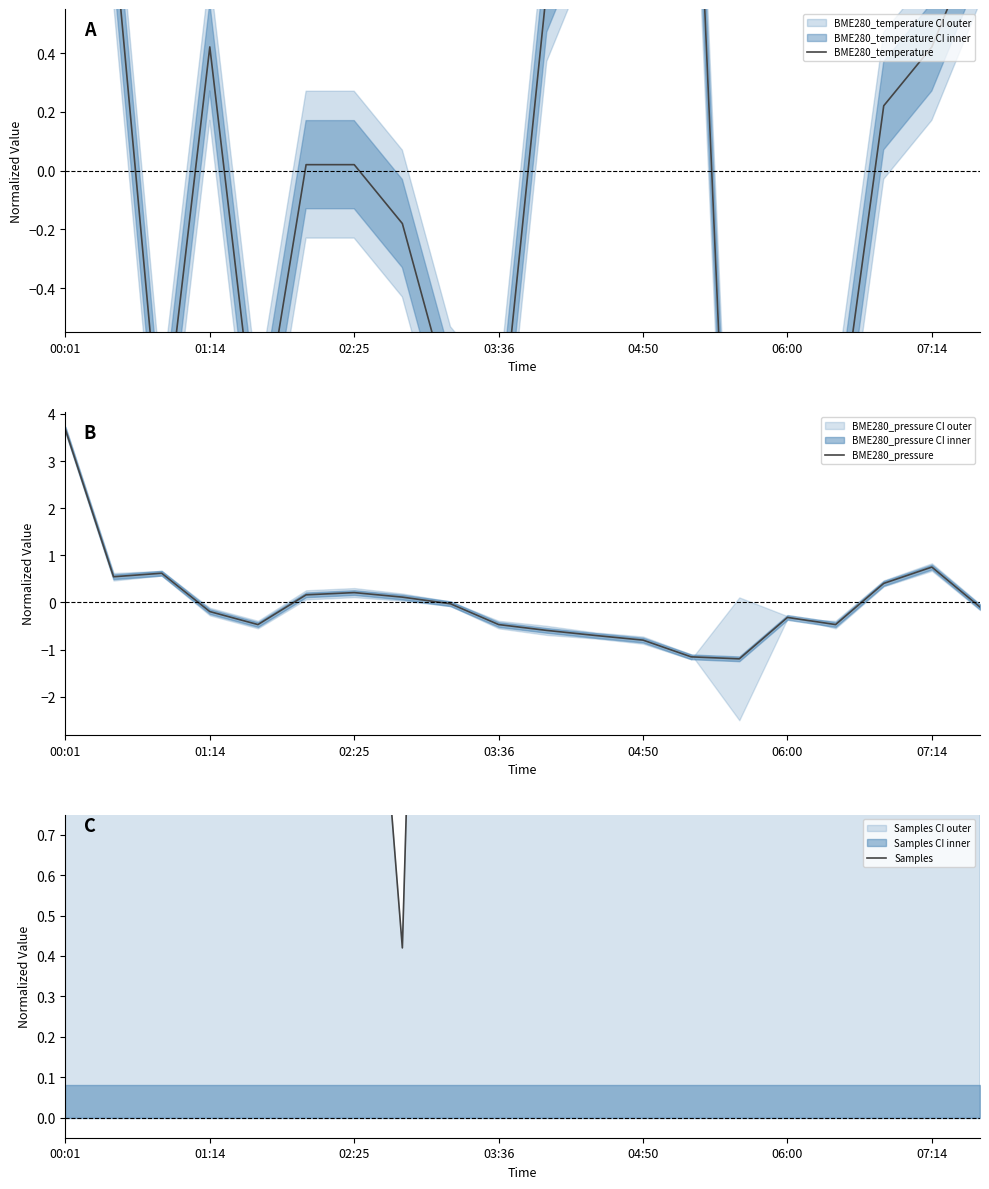

What is the difference between the highest and lowest values at 06:00?

2.3